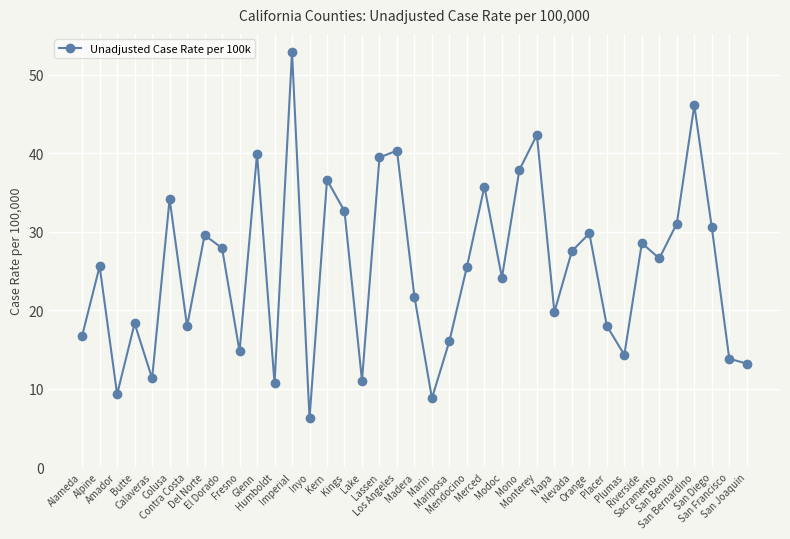

What is the value of the 8th point from the left?

29.6